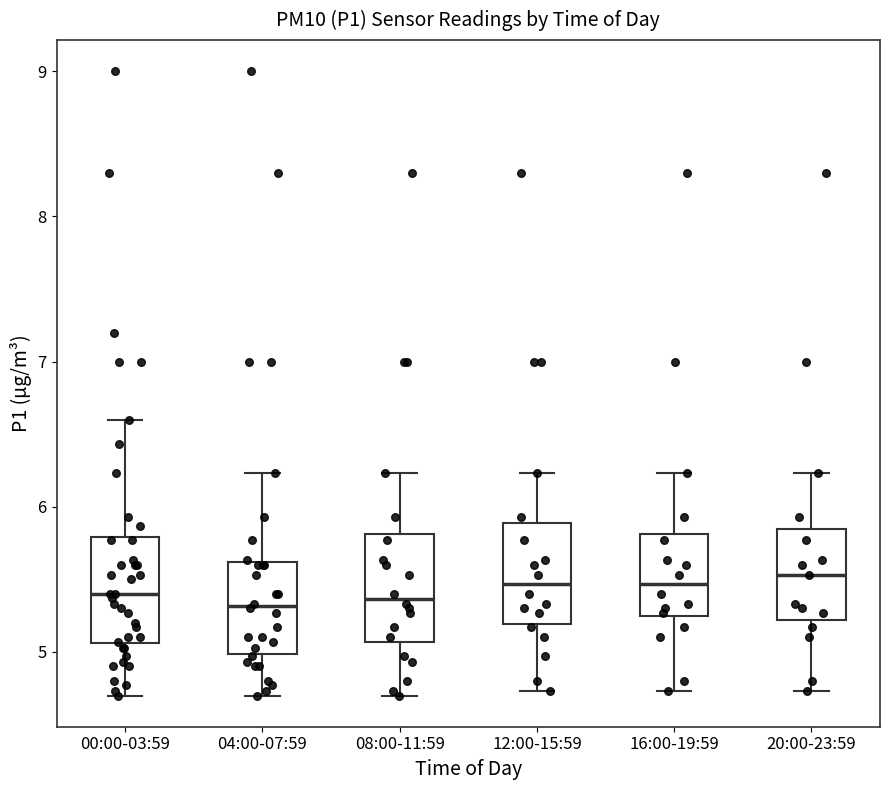

Where is the upper edge of the box for 00:00-03:59 on the y-axis? The values are not printed on the chart, so give them approximately, as read against the axis.

5.8